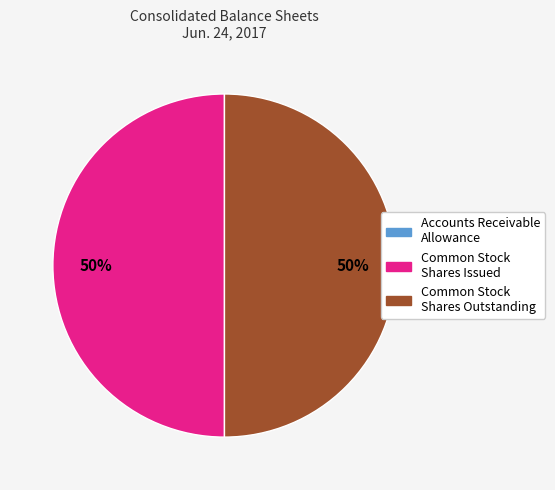

What percentage is the Common Stock Shares Outstanding slice, to the nearest percent?

50%